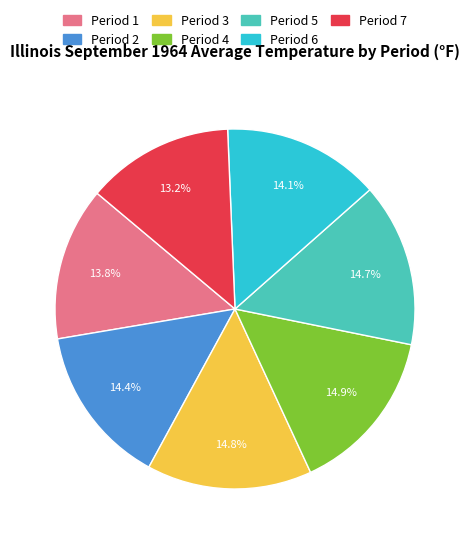

To the nearest percent, what percentage of the pie is Period 6?

14%